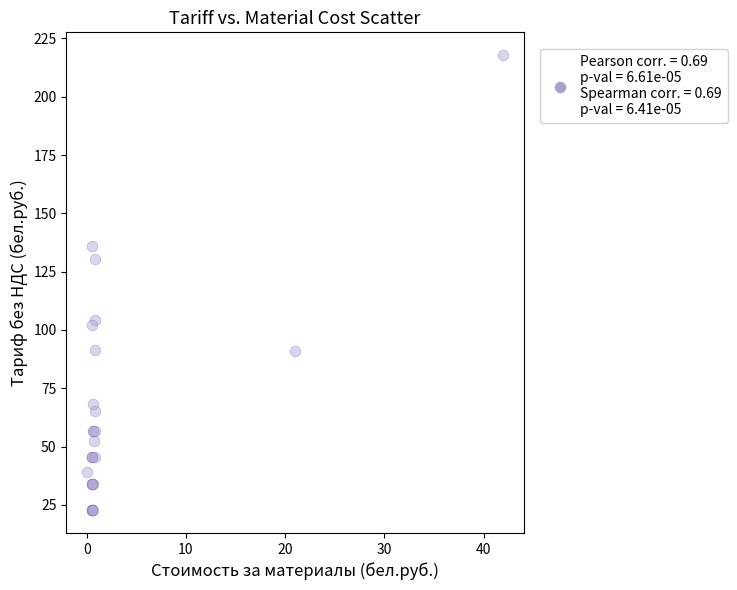

What Y value in the scatter plot is closest to 120?

130.4